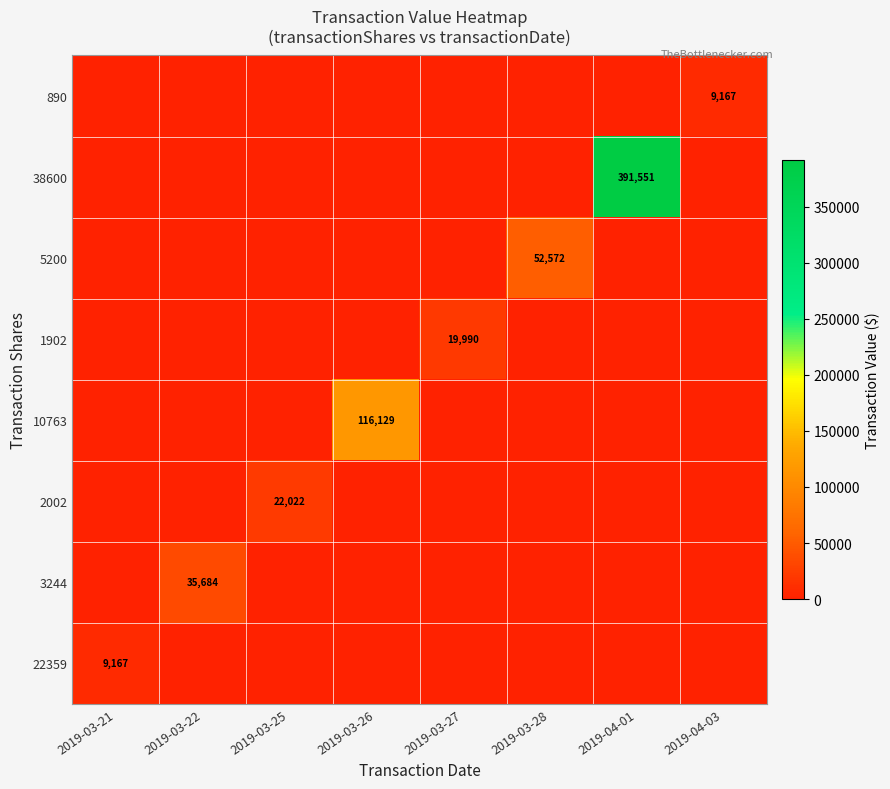

Is it true that 10763 equals 38308 at 2019-03-26?

False